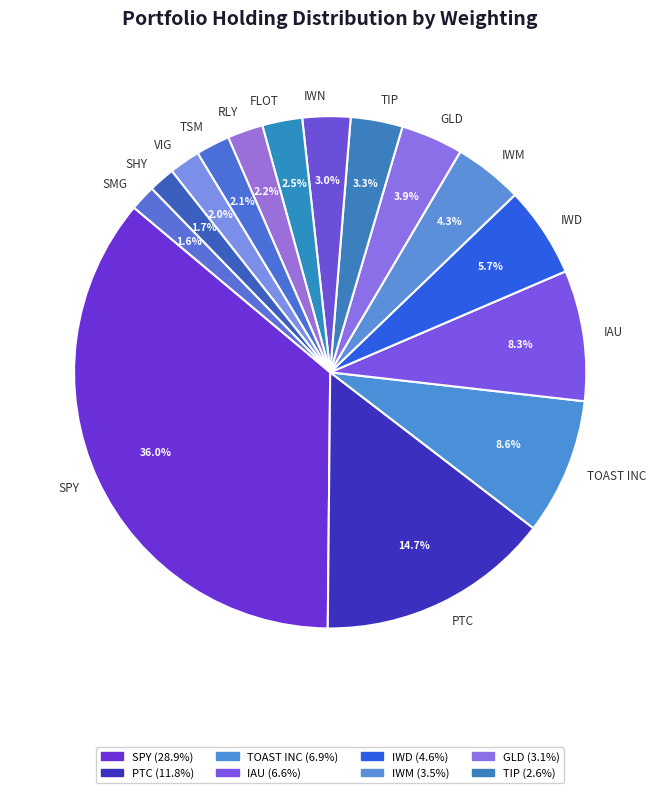

What percentage is the SHY slice, to the nearest percent?

2%